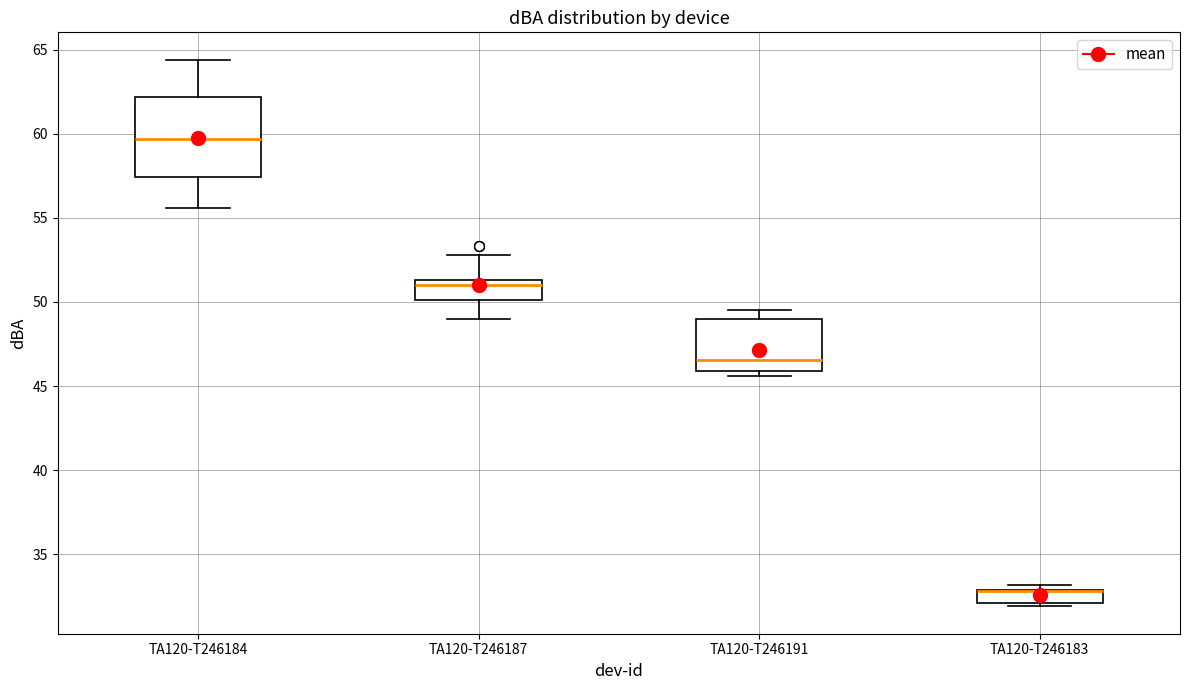

Reading left to right, transcribe this box plot: for each box, give where its median line is, the range the box spans, and where its two whiskers end, as read against the y-axis. The values are not printed on the chart, so give them approximately, as read against the axis.

TA120-T246184: median 59.5, box 57.5 to 62.0, whiskers 55.5 to 64.5
TA120-T246187: median 51.0, box 50.0 to 51.5, whiskers 49.0 to 53.0
TA120-T246191: median 46.5, box 46.0 to 49.0, whiskers 45.5 to 49.5
TA120-T246183: median 33.0 (drawn on the box's upper edge), box 32.0 to 33.0, whiskers 32.0 (just below the box's lower edge) to 33.0 (just above the box's upper edge)